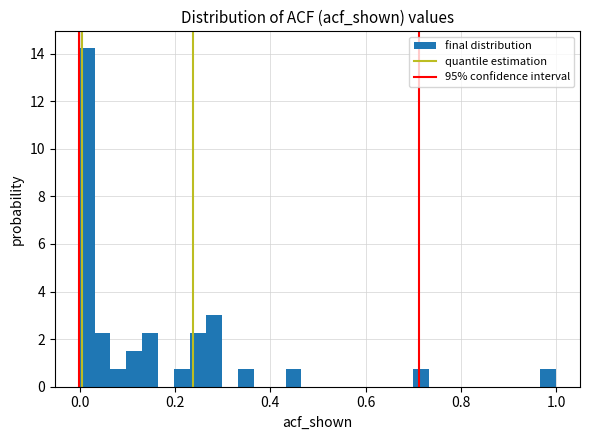

Around what value on the x-axis is the tallest bar? Give the approximate position of its centre, as read against the axis.

0.02